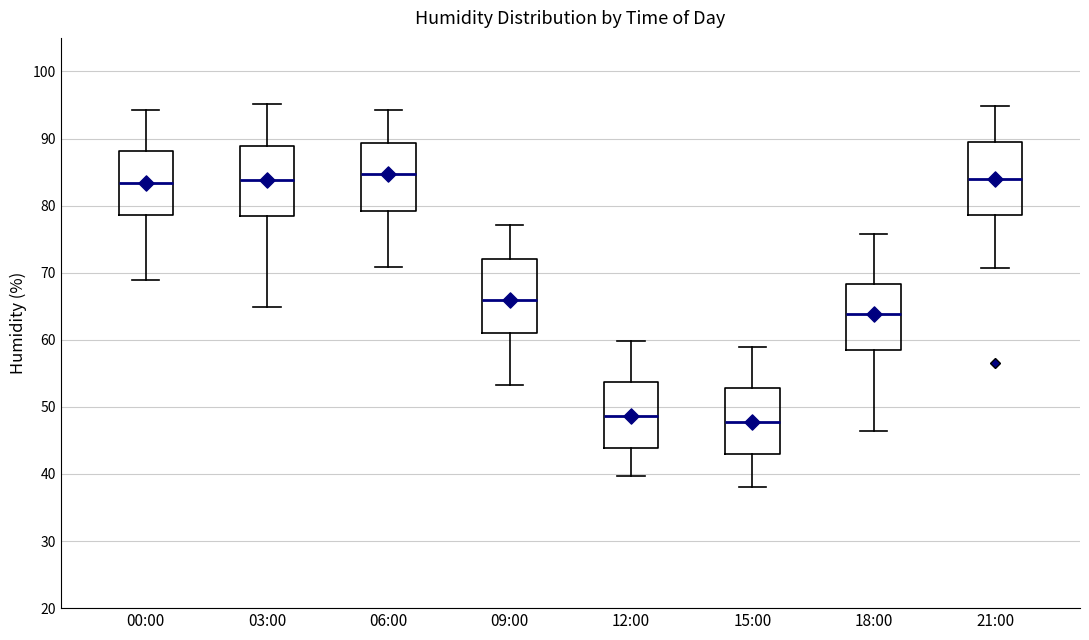

Where is the upper edge of the box for 18:00 on the y-axis? The values are not printed on the chart, so give them approximately, as read against the axis.

68